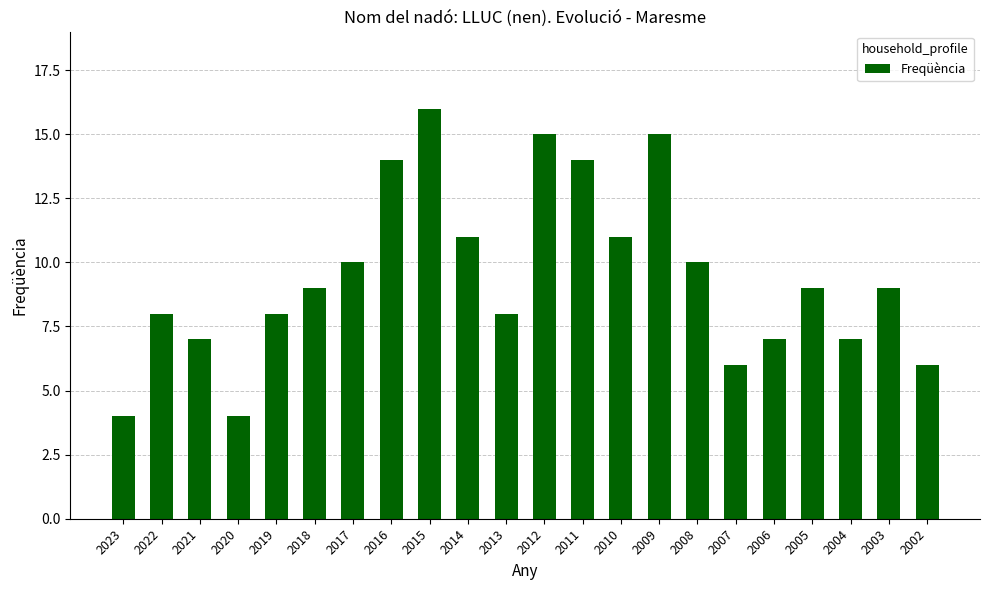

How many data points does each series have?

22